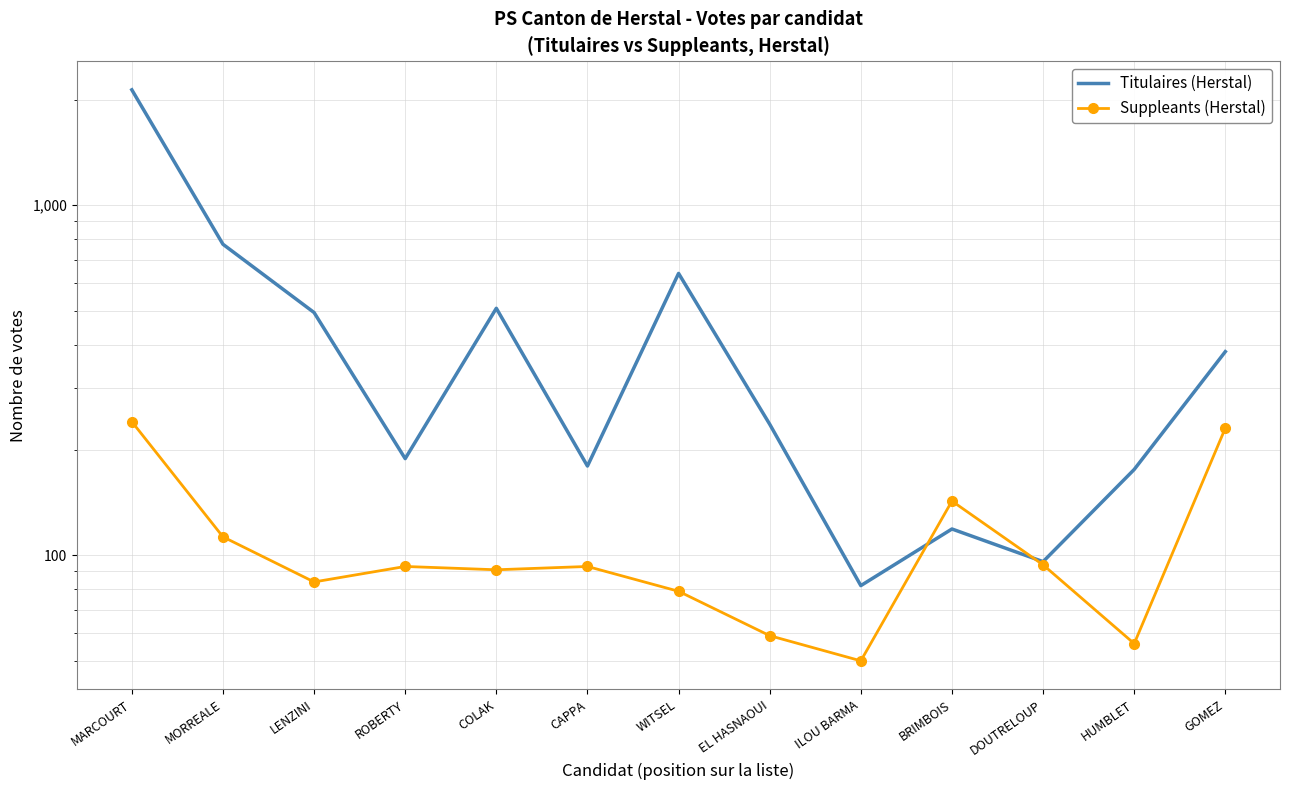

How many series are shown in this chart?

2